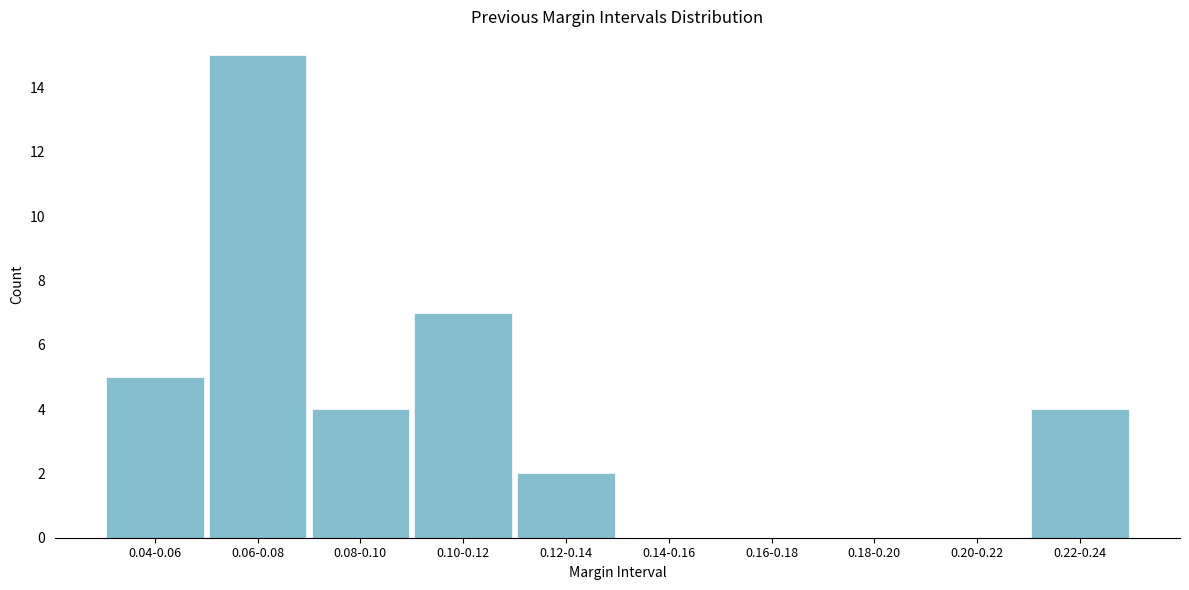

Reading left to right, list all the values displayed in this chart.

0.04-0.06=5	0.06-0.08=15	0.08-0.10=4	0.10-0.12=7	0.12-0.14=2	0.14-0.16=0	0.16-0.18=0	0.18-0.20=0	0.20-0.22=0	0.22-0.24=4